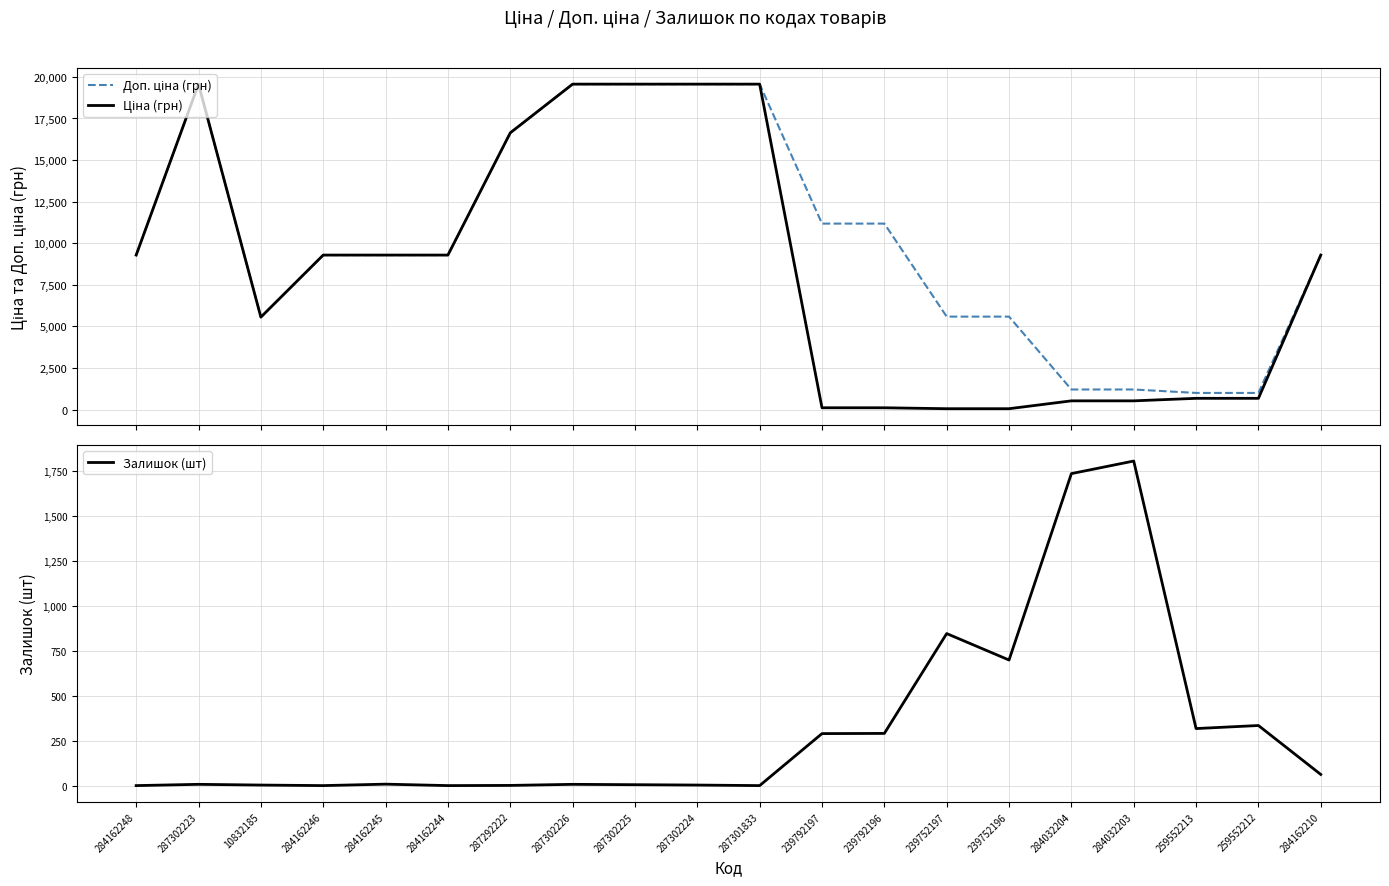

What is the label of the 7th point from the left?

287292222